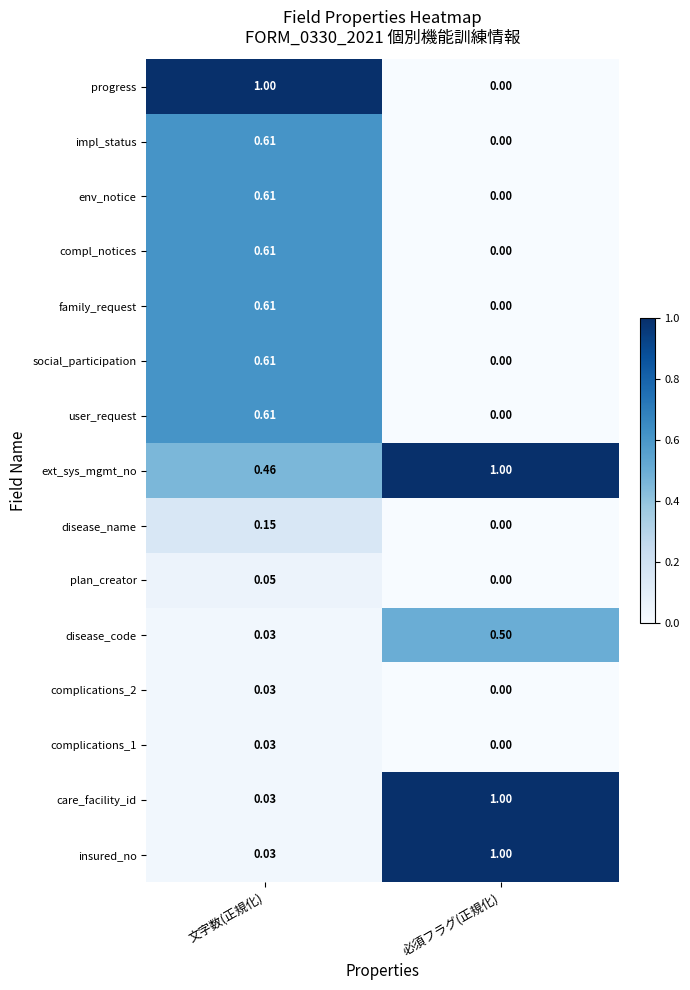

Which series has the largest range (max minus min)?

progress